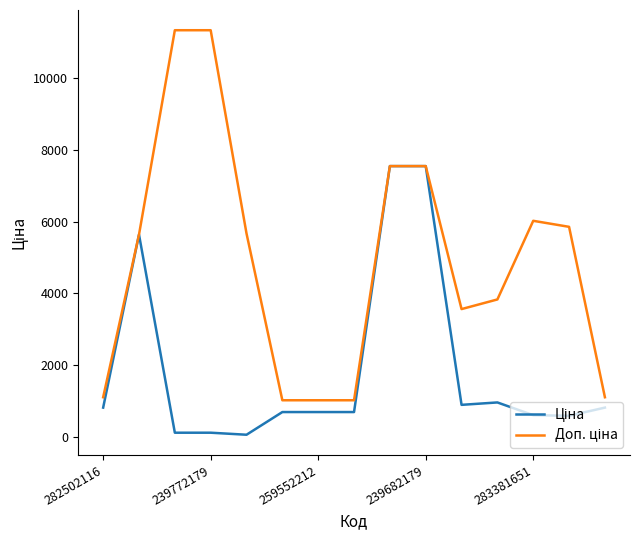

What is the maximum value shown in the chart?

11334.0